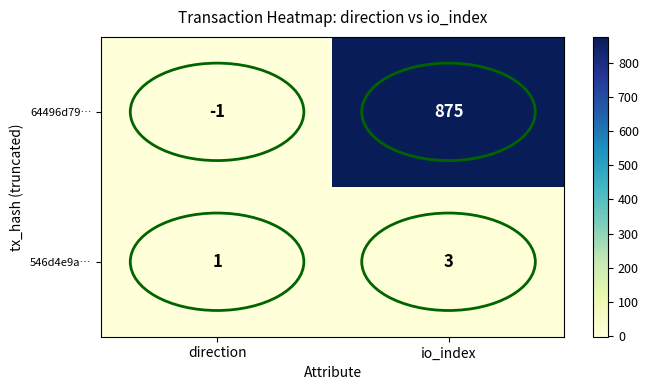

At which category is the sum across all series the highest?

io_index